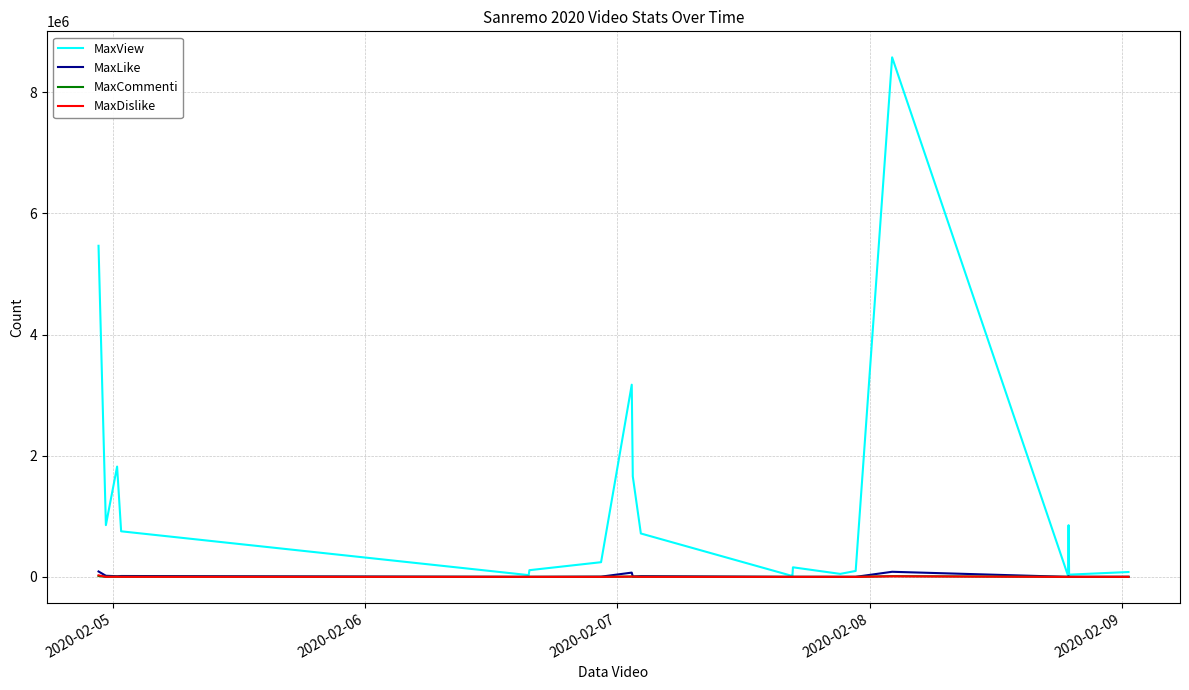

Which series has the widest spread of values?

MaxView